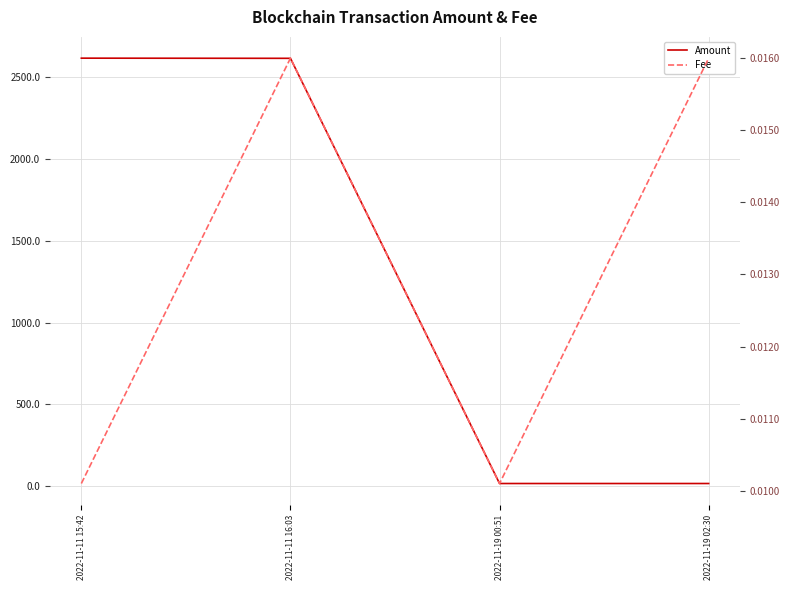

At which category does the chart reach its minimum across all series?

2022-11-11 15:42